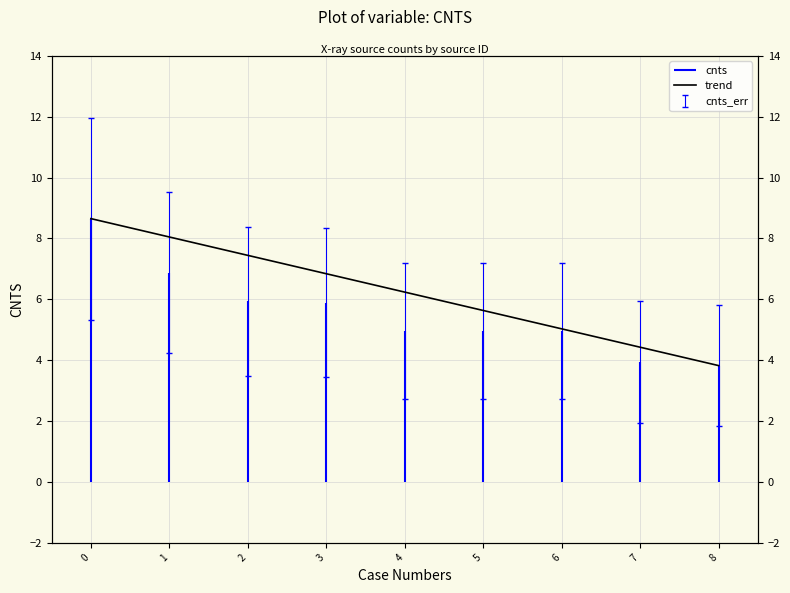

The chart shows a value of 7.7 at 7. True or false?

False